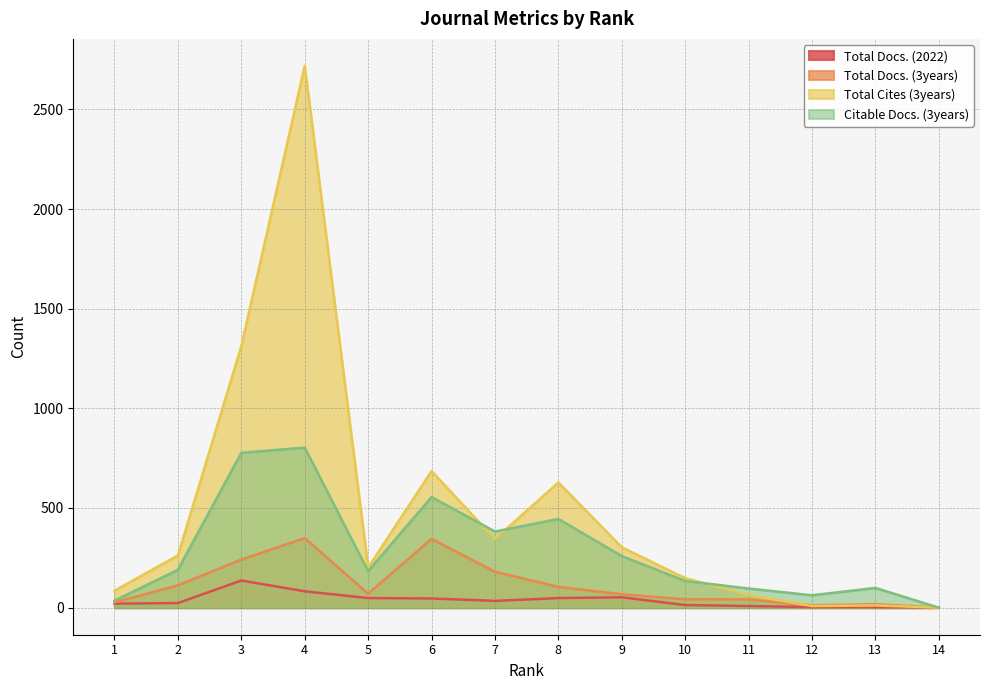

Reading right to left, list all the values displayed in this chart.

Total Docs. (2022): 14=1	13=3	12=3	11=8	10=13	9=52	8=48	7=34	6=46	5=48	4=82	3=136	2=23	1=20
Total Docs. (3years): 14=1	13=17	12=12	11=41	10=42	9=67	8=104	7=180	6=345	5=70	4=349	3=241	2=112	1=26
Total Cites (3years): 14=0	13=11	12=8	11=63	10=148	9=303	8=628	7=344	6=685	5=201	4=2718	3=1312	2=262	1=85
Citable Docs. (3years): 14=0	13=99	12=62	11=96	10=134	9=259	8=445	7=382	6=555	5=183	4=803	3=777	2=190	1=35